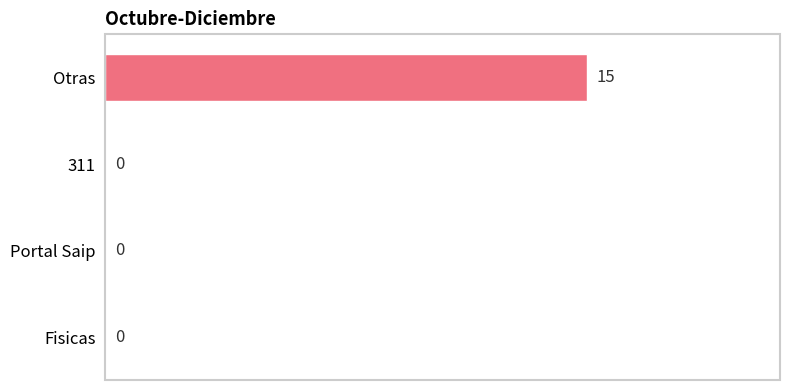

Are the bars horizontal?

Yes